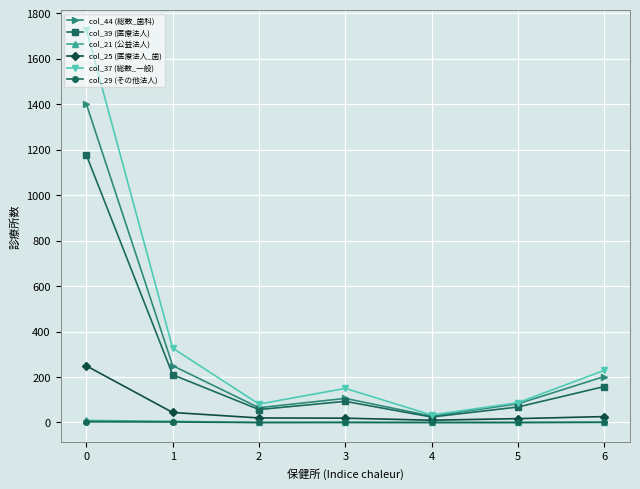

How many lines are shown in the chart?

6